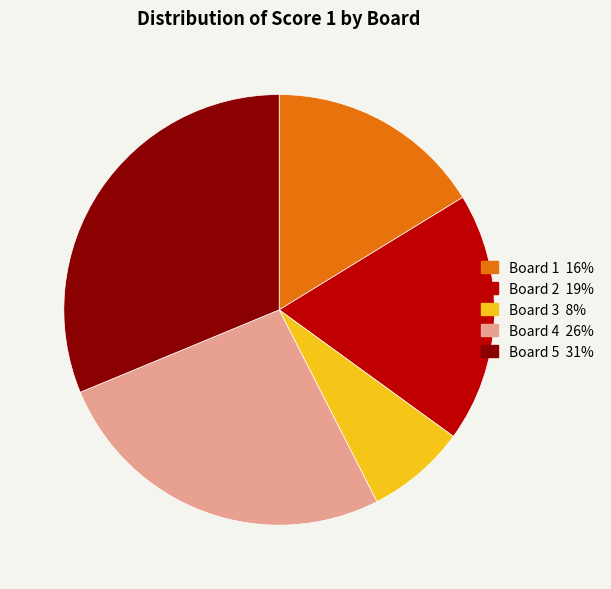

What is the smallest slice in the pie chart?

Board 3 8%